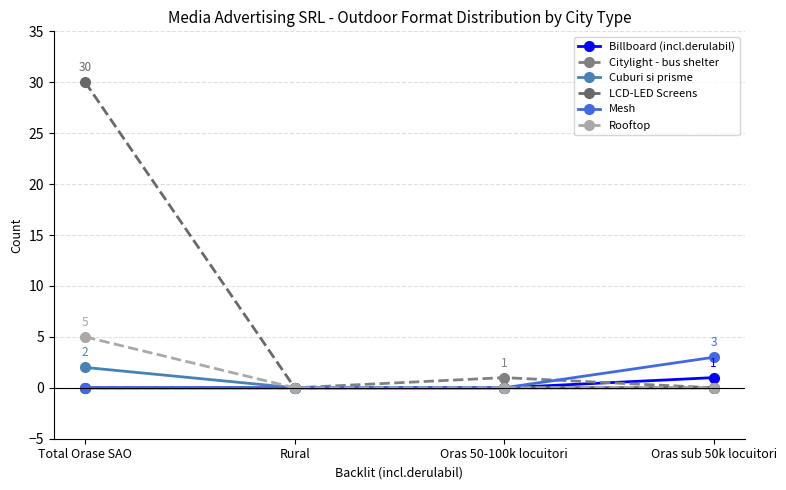

True or false: Citylight - bus shelter has a value of 2 at Oras 50-100k locuitori.

False